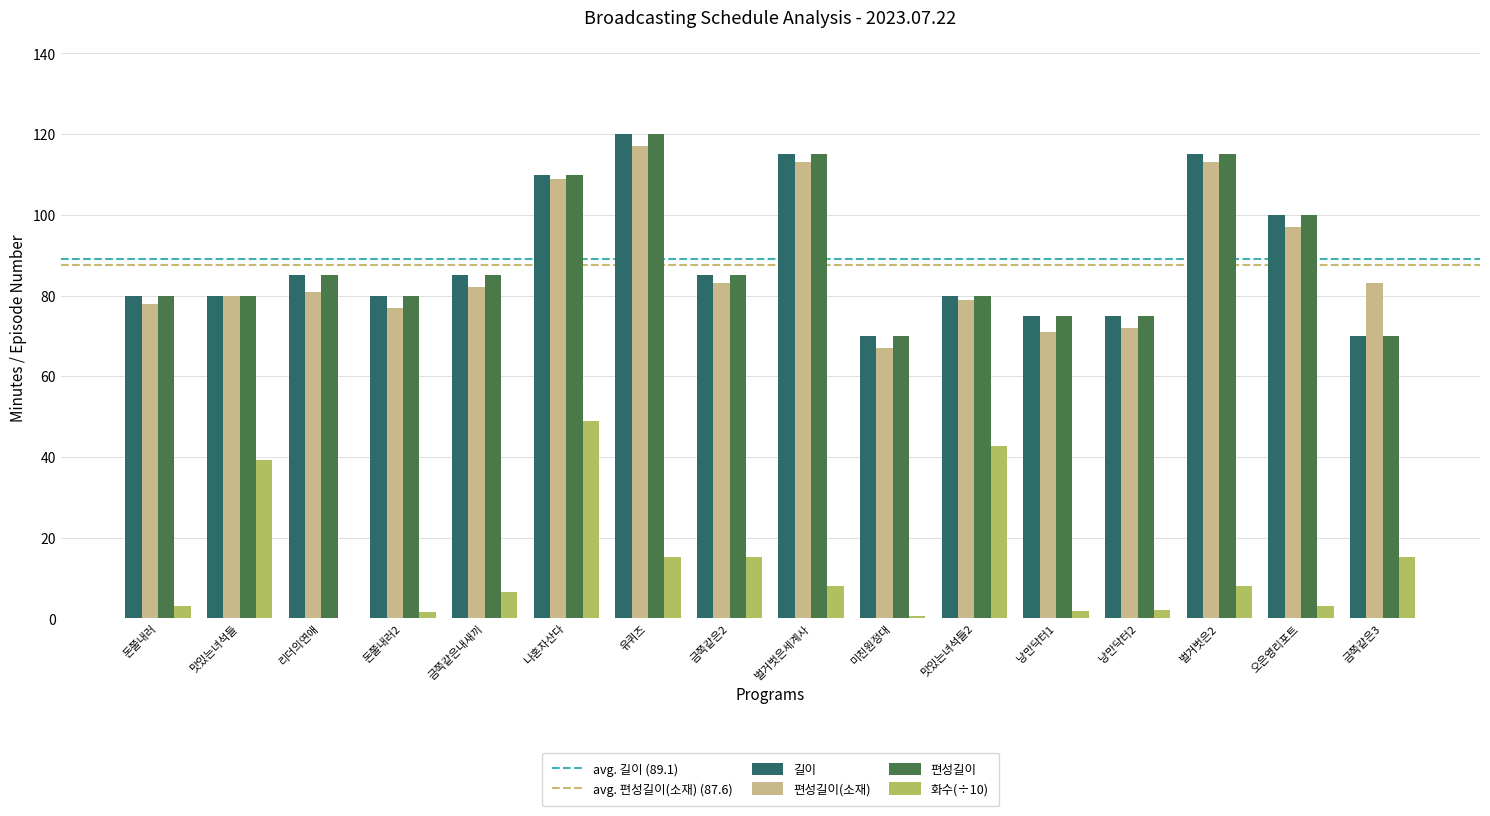

What is the total value across all series at 금쪽같은내새끼?

258.5